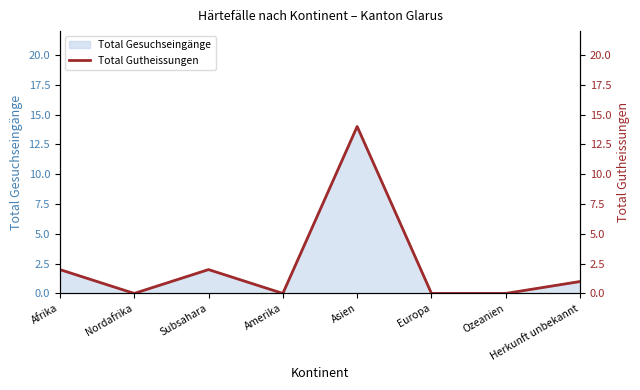

What is the label of the 7th point from the right?

Nordafrika